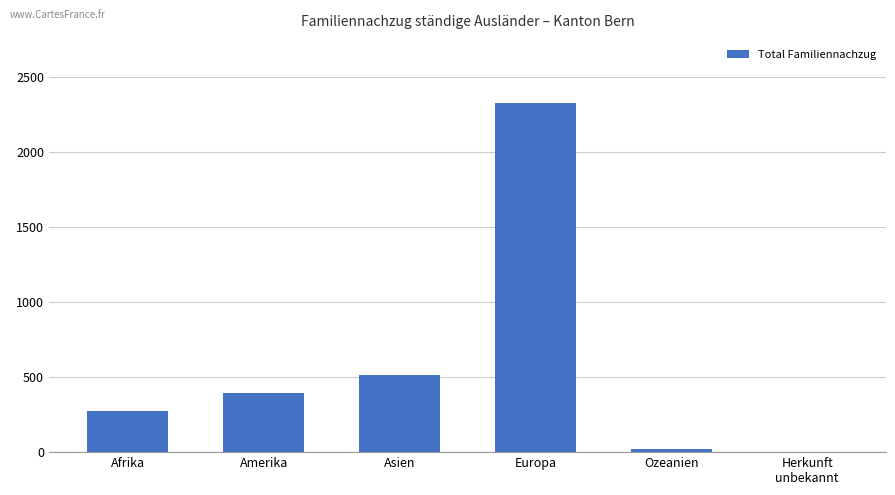

What is the maximum value shown in the chart?

2326